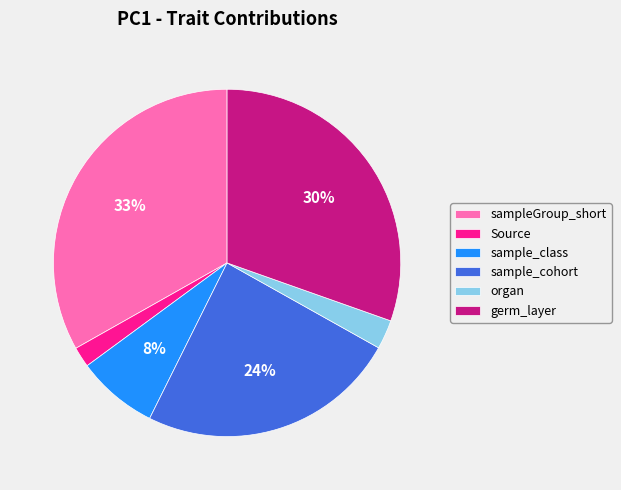

Do sample_cohort and organ together represent more than half of the pie?

No